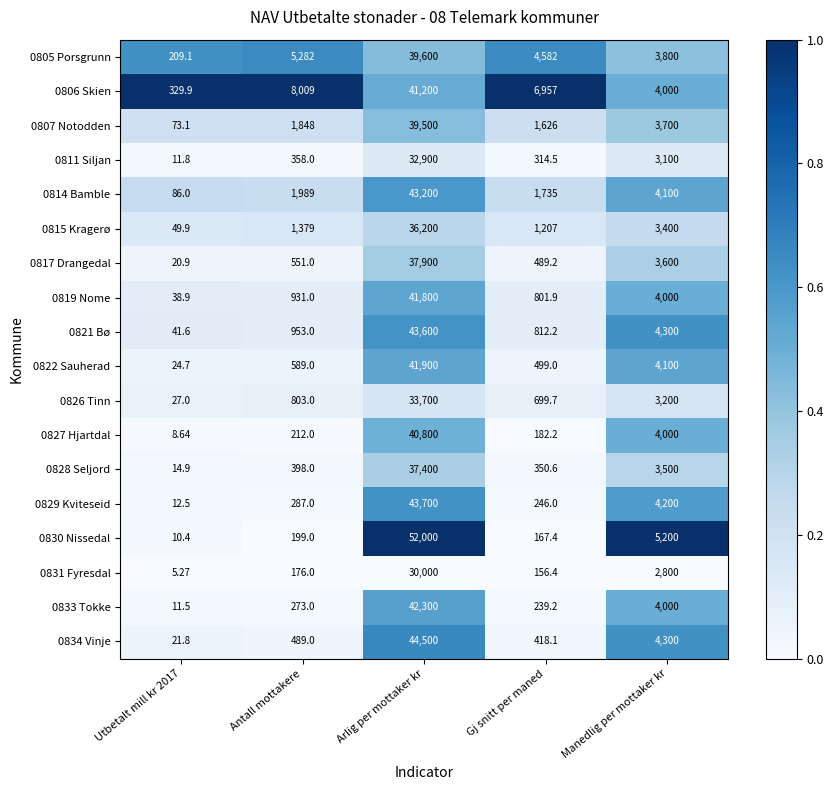

Where is 0828 Seljord nearest to the value 18707?

Manedlig per mottaker kr